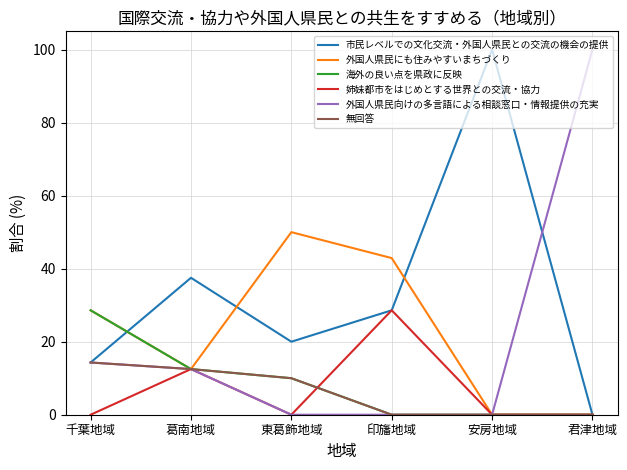

What is the average value of the 姉妹都市をはじめとする世界との交流・協力 series?

6.9